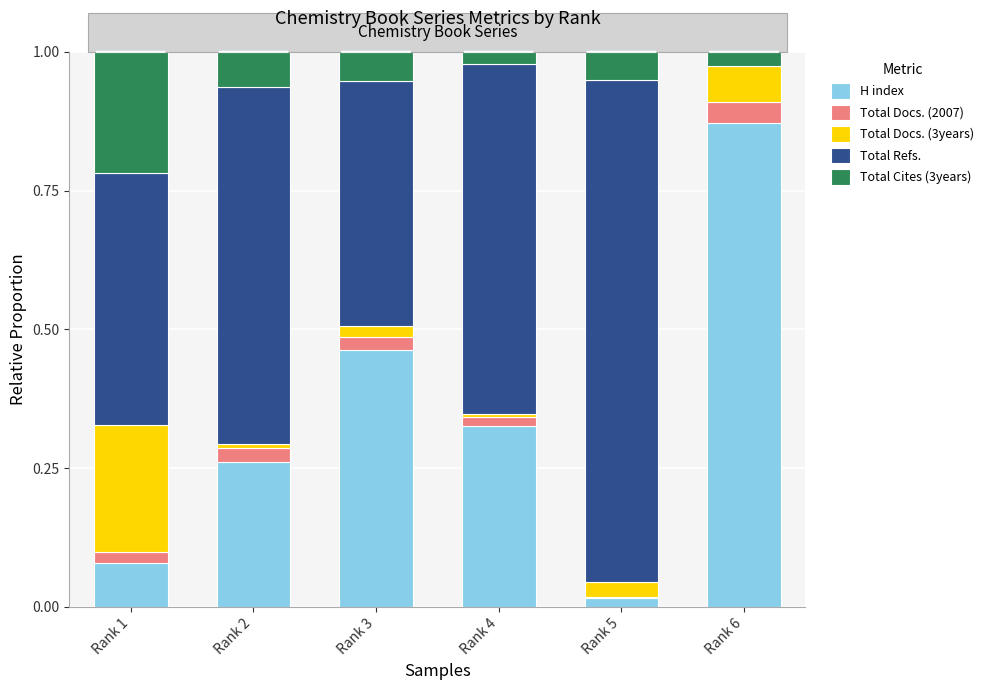

What is the total value across all series at Rank 2?

1.0